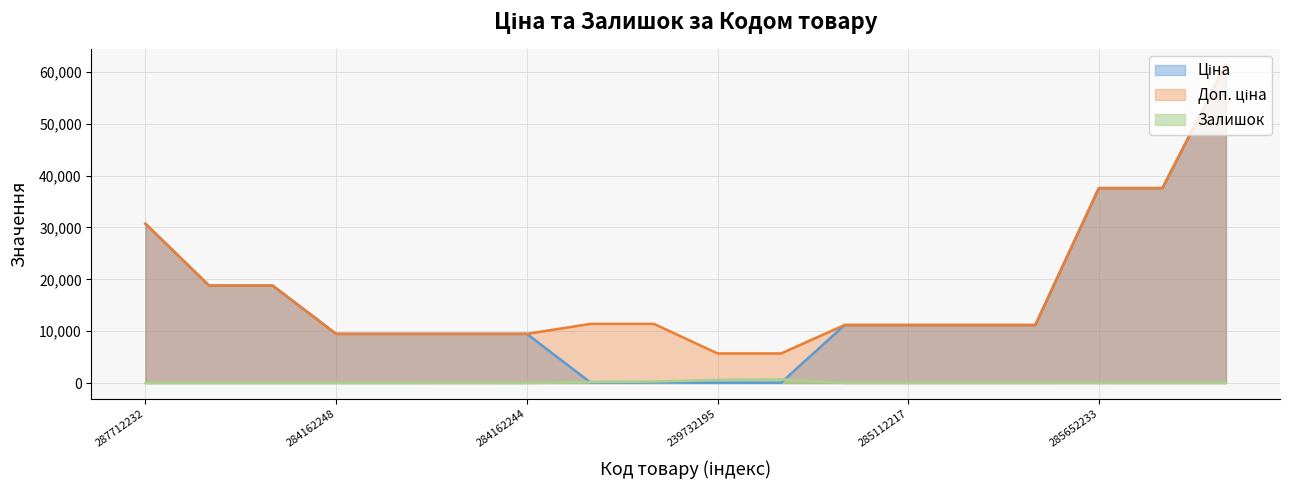

What is the greatest value displayed?

61434.3